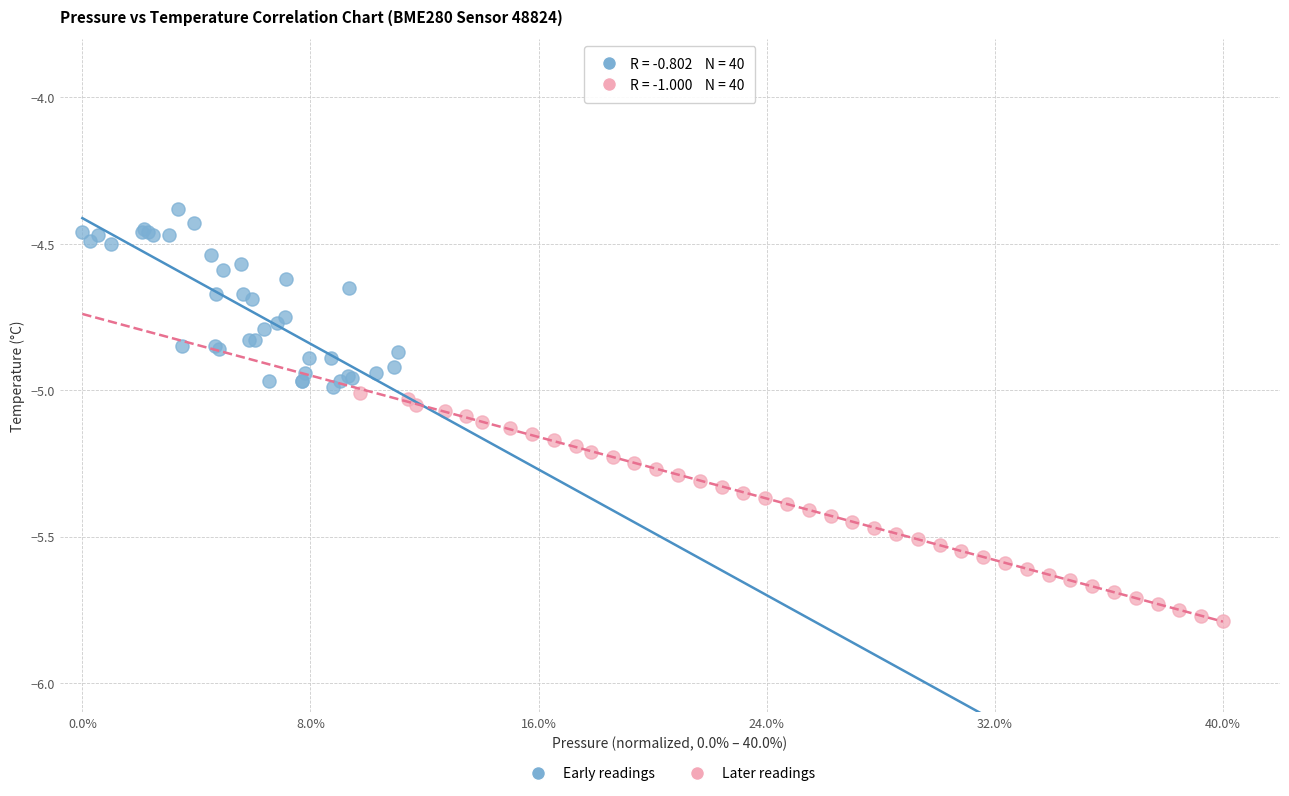

What are all the series names shown in the legend?

Early readings, Later readings